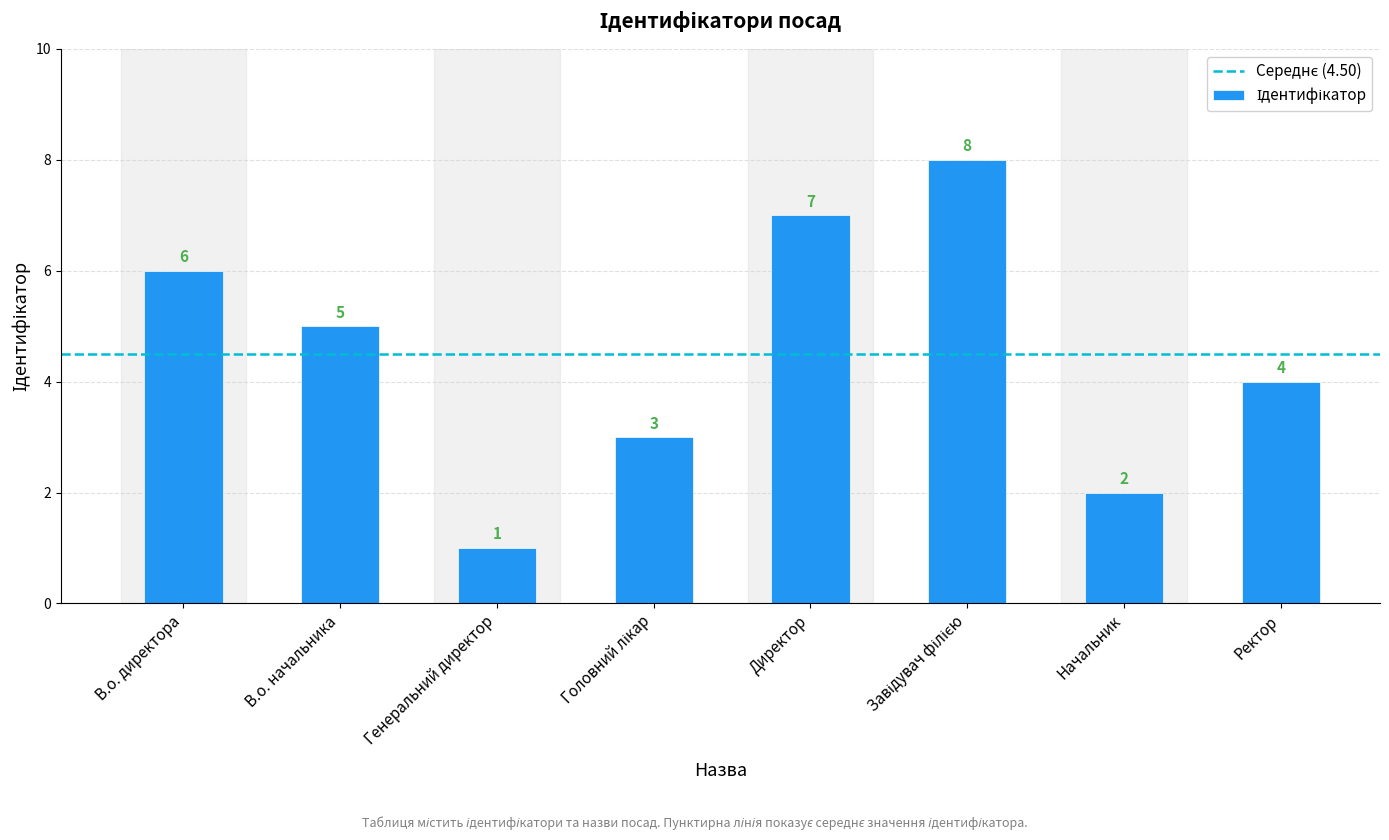

Which category has the lowest value across all series?

Генеральний директор